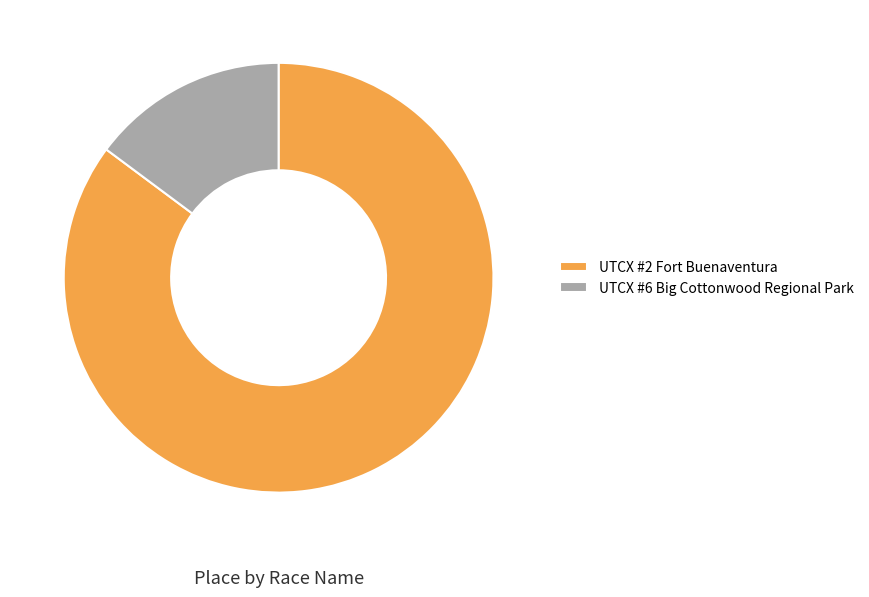

What is the largest slice in the pie chart?

UTCX #2 Fort Buenaventura